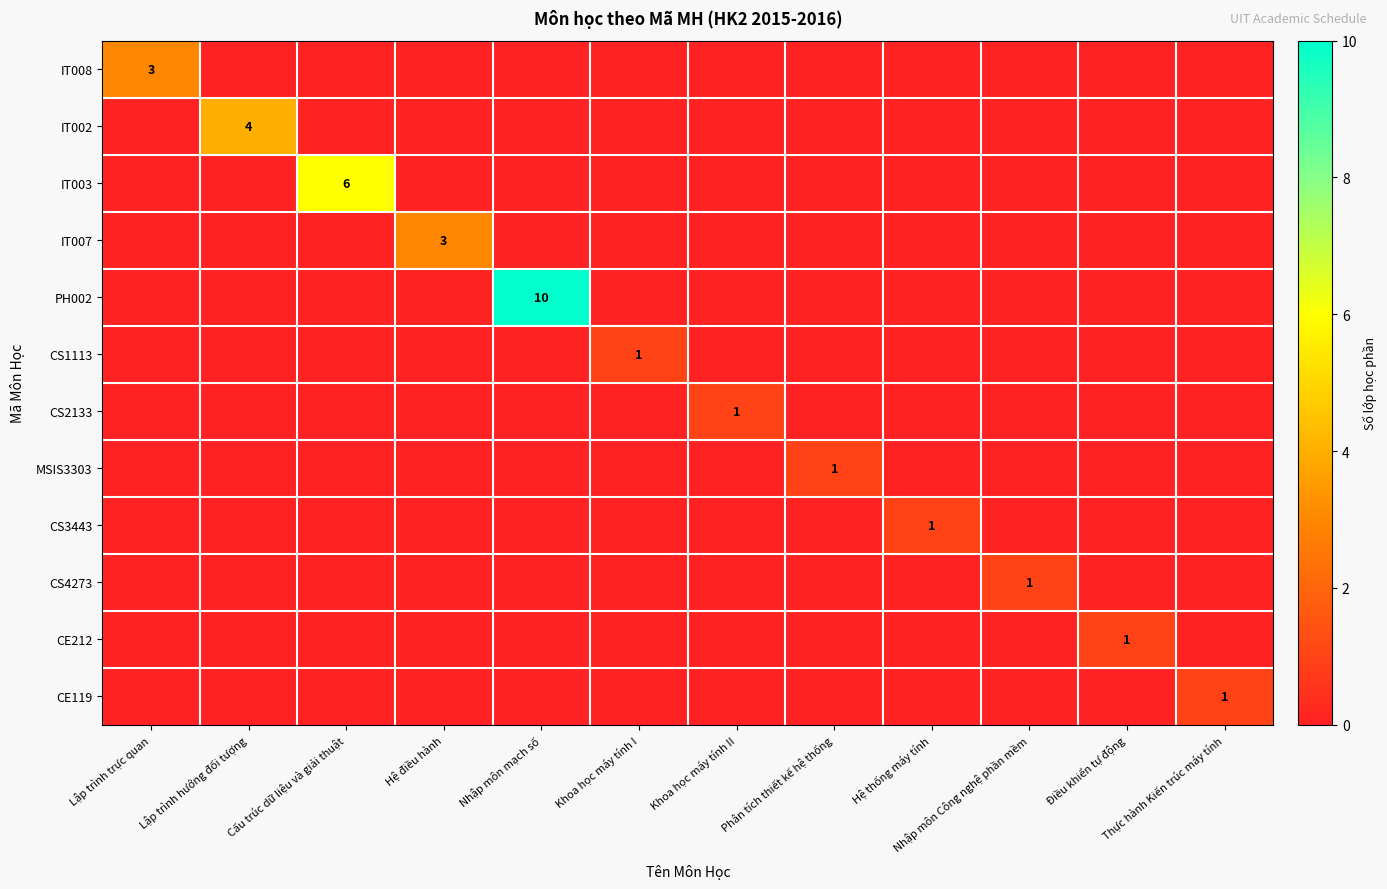

Is the value of CE212 at Cấu trúc dữ liệu và giải thuật greater than the value of IT003 at Điều khiển tự động?

No